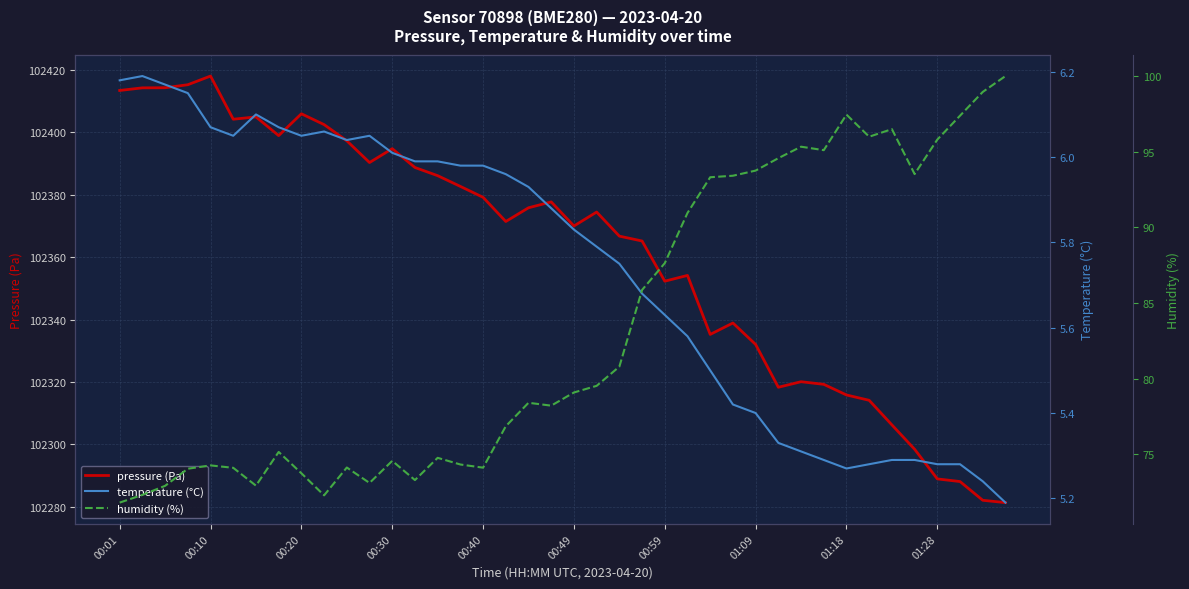

The value of pressure (Pa) at 00:49 is 102370.0. True or false?

True